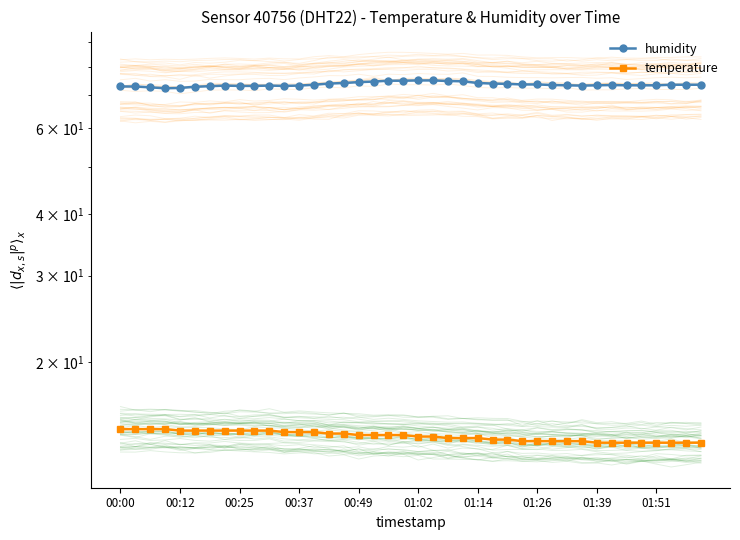

What is the sum of all humidity values?

2943.6